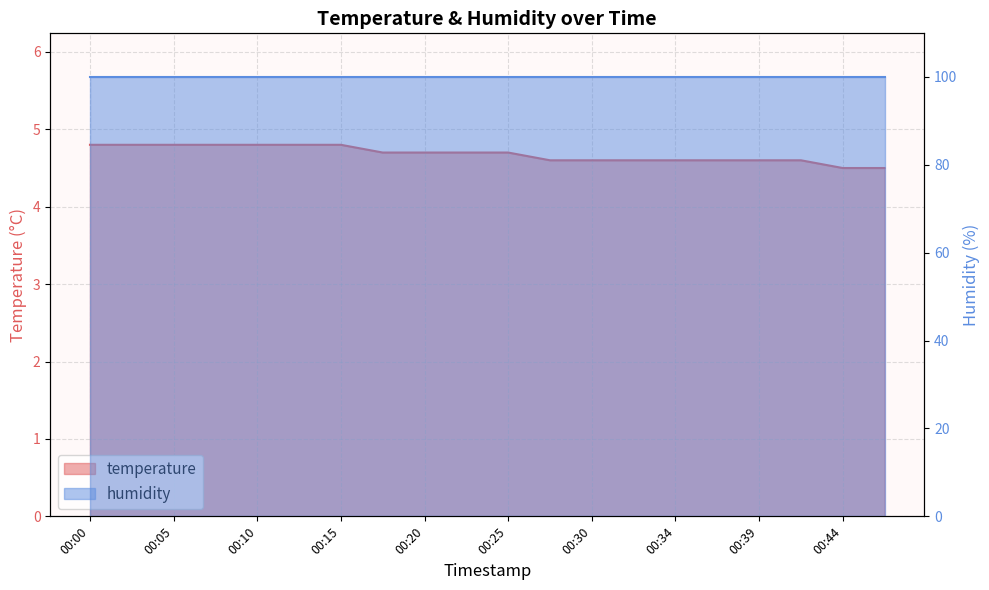

List the labels in order of value, smallest first.

00:44, 00:47, 00:27, 00:30, 00:32, 00:34, 00:37, 00:39, 00:42, 00:17, 00:20, 00:22, 00:25, 00:00, 00:03, 00:05, 00:08, 00:10, 00:12, 00:15